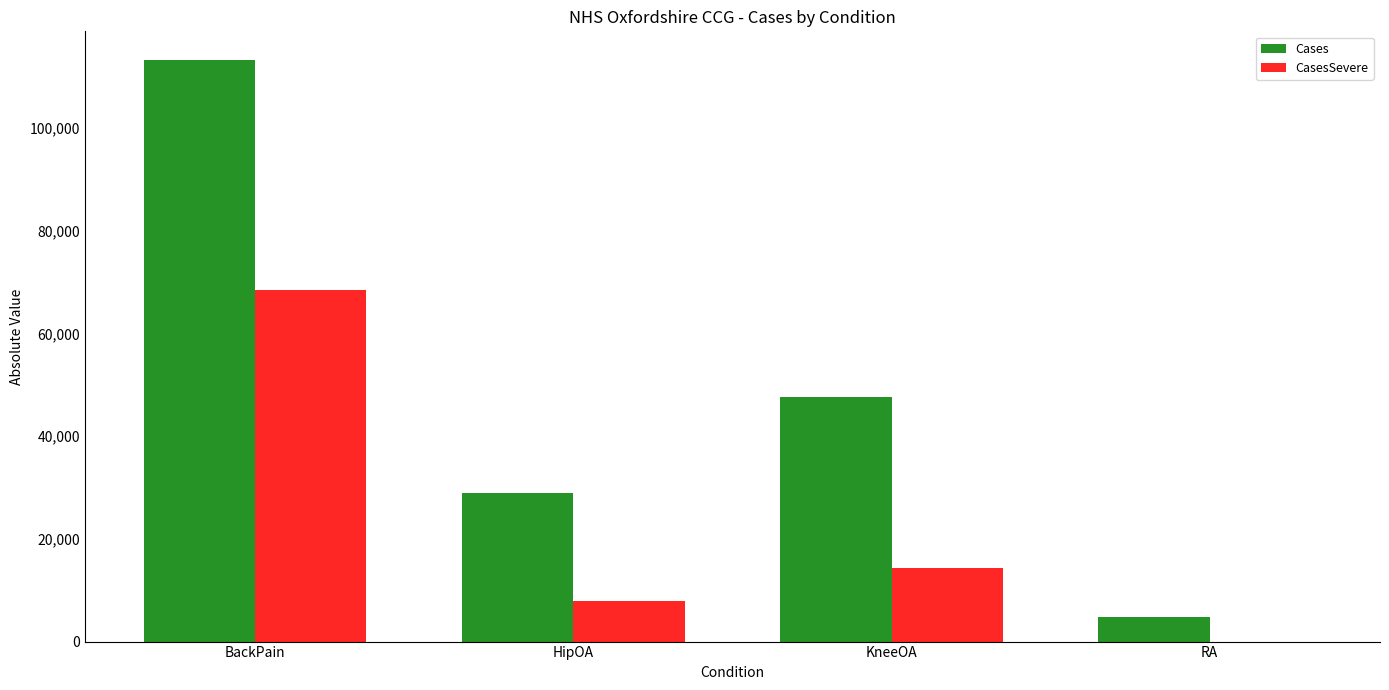

How many data points does each series have?

4